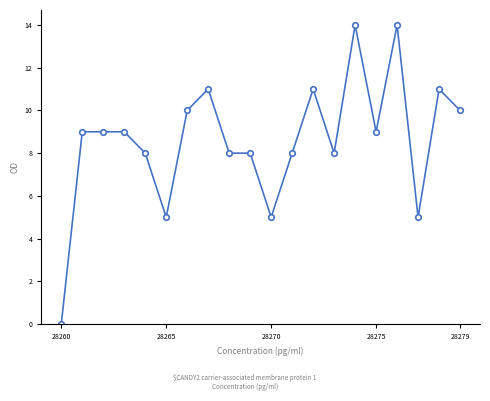

True or false: the data has more than 1 interior local peaks.

True